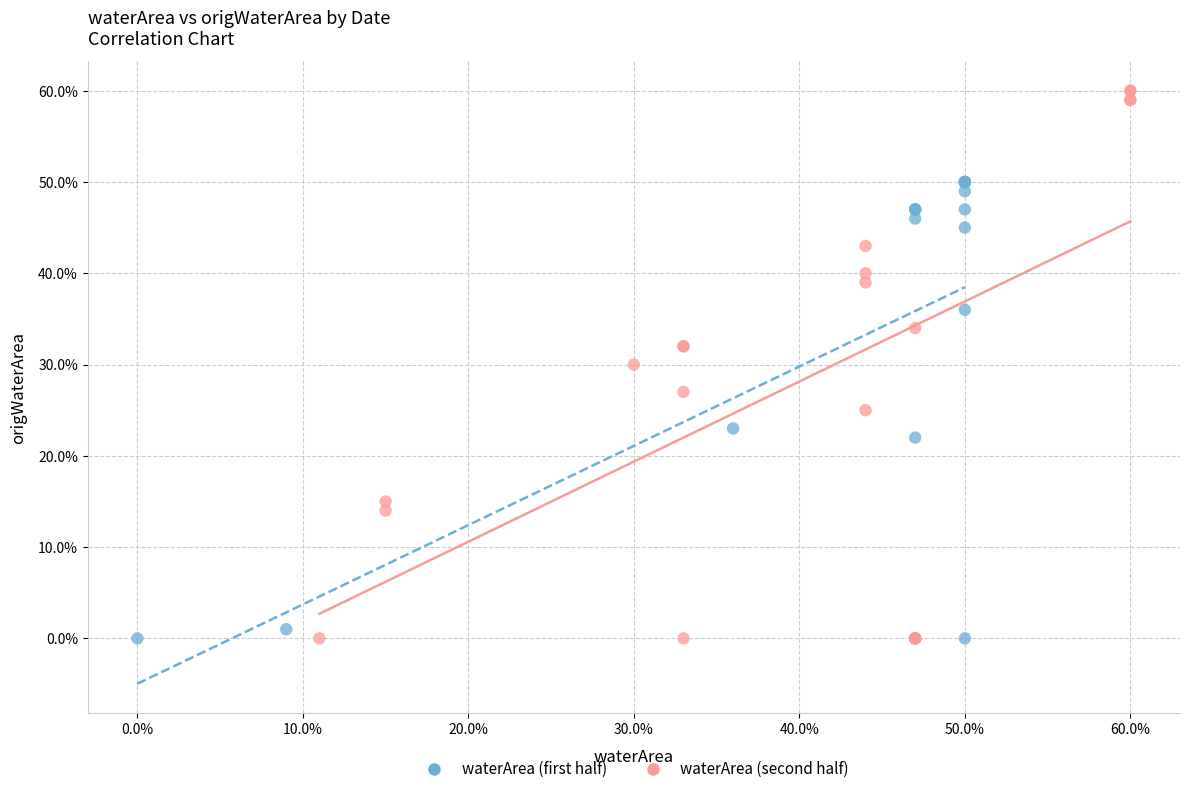

What are all the series names shown in the legend?

waterArea (first half), waterArea (second half)